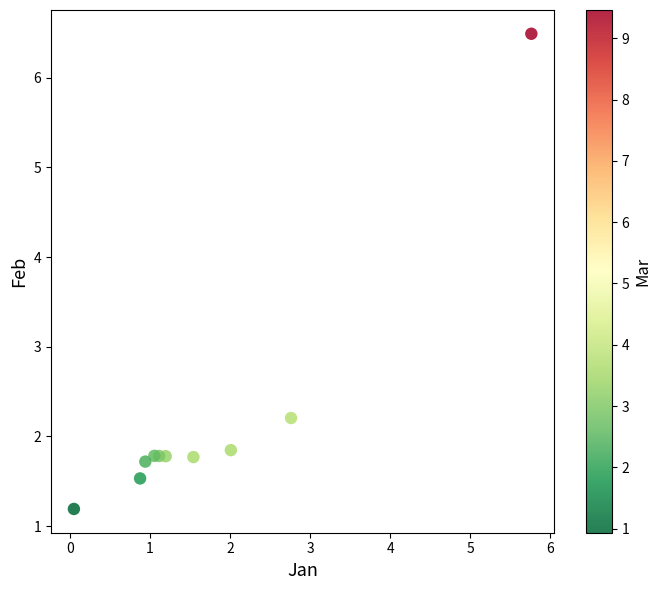

What Y value in the scatter plot is closest to 3?

2.2